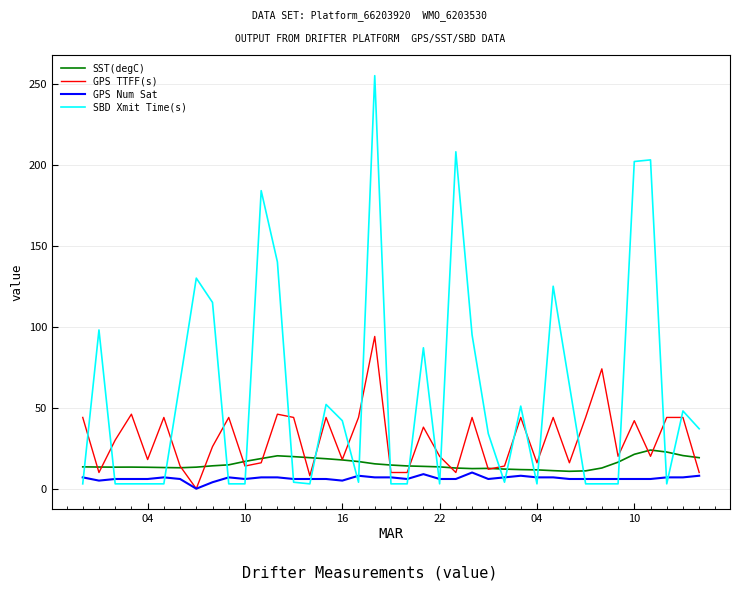

Rank the series by their maximum value, from lowest to highest.

GPS Num Sat, SST(degC), GPS TTFF(s), SBD Xmit Time(s)